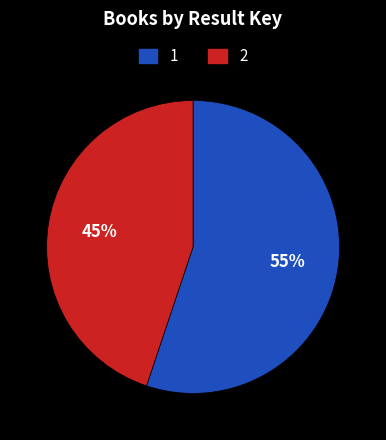

To the nearest percent, what is the difference between the 1 and 2 slice percentages?

10%